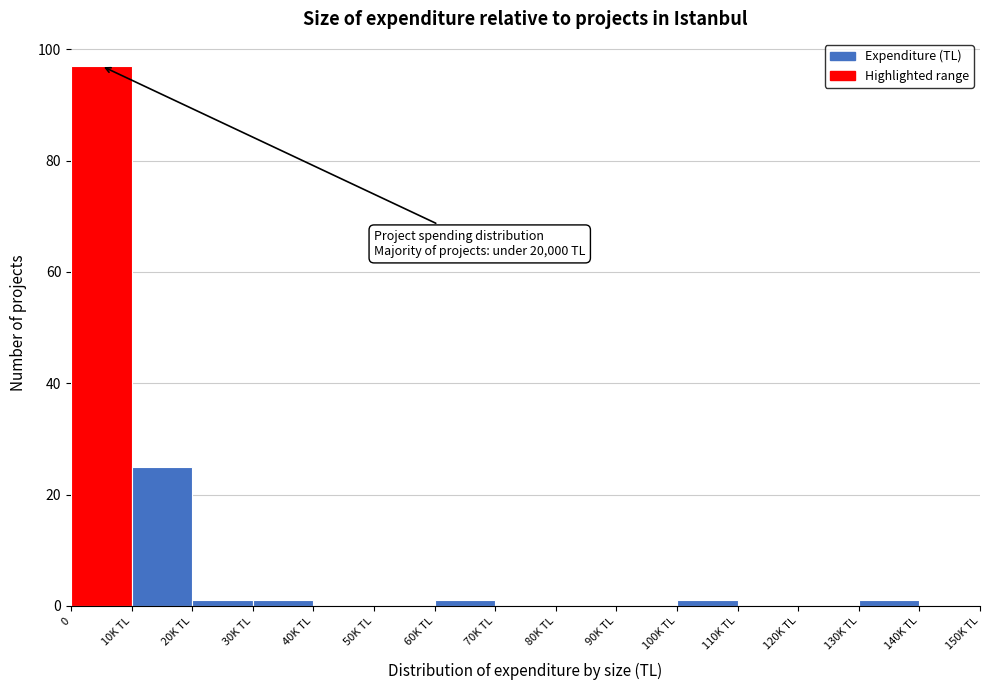

Reading right to left, extract all data points from this chart.

140K TL=0	130K TL=1	120K TL=0	110K TL=0	100K TL=1	90K TL=0	80K TL=0	70K TL=0	60K TL=1	50K TL=0	40K TL=0	30K TL=1	20K TL=1	10K TL=25	0=97